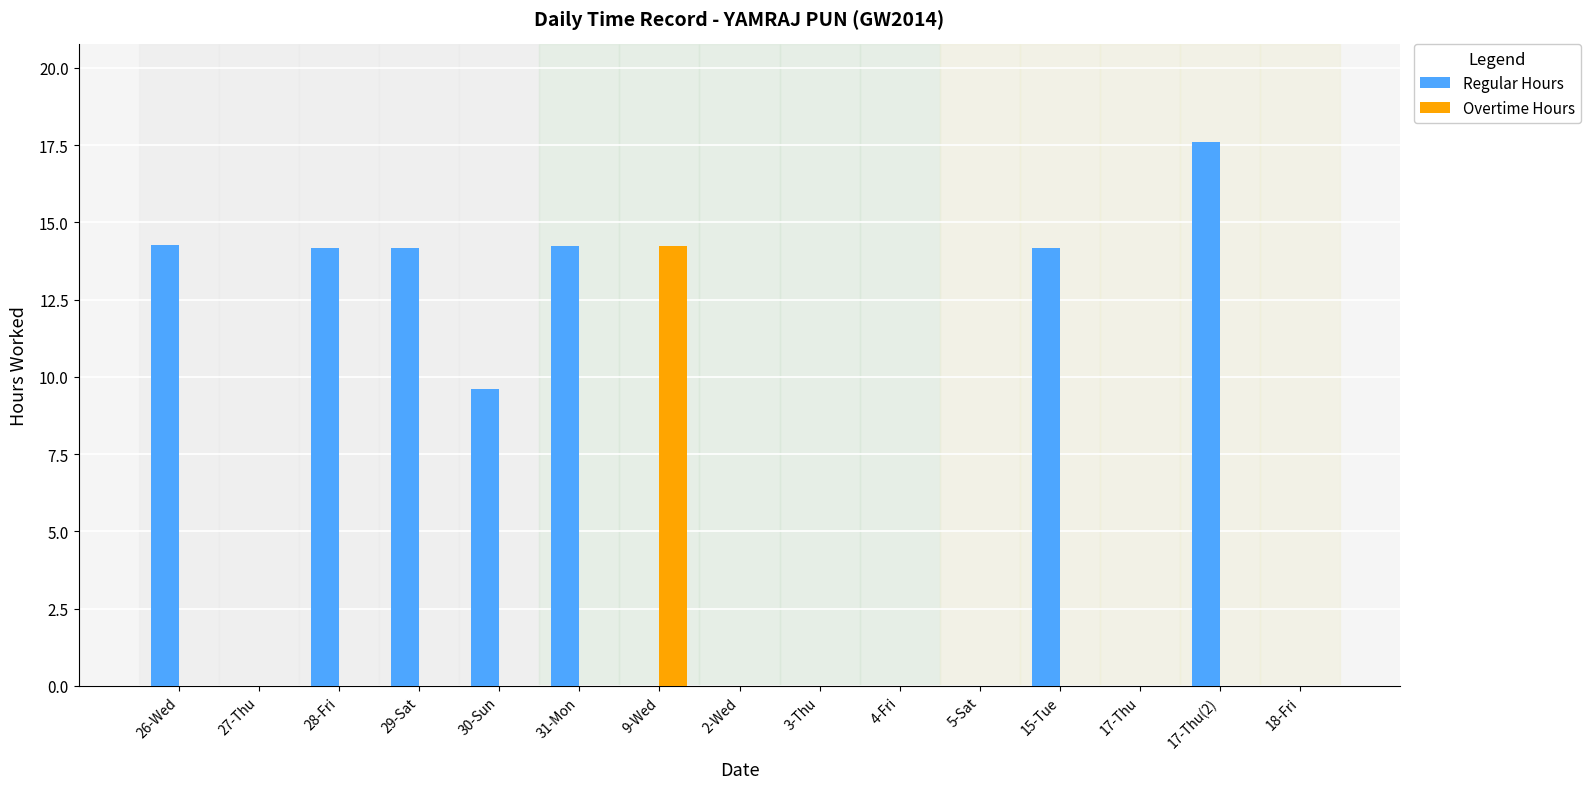

How many groups of bars are there?

15